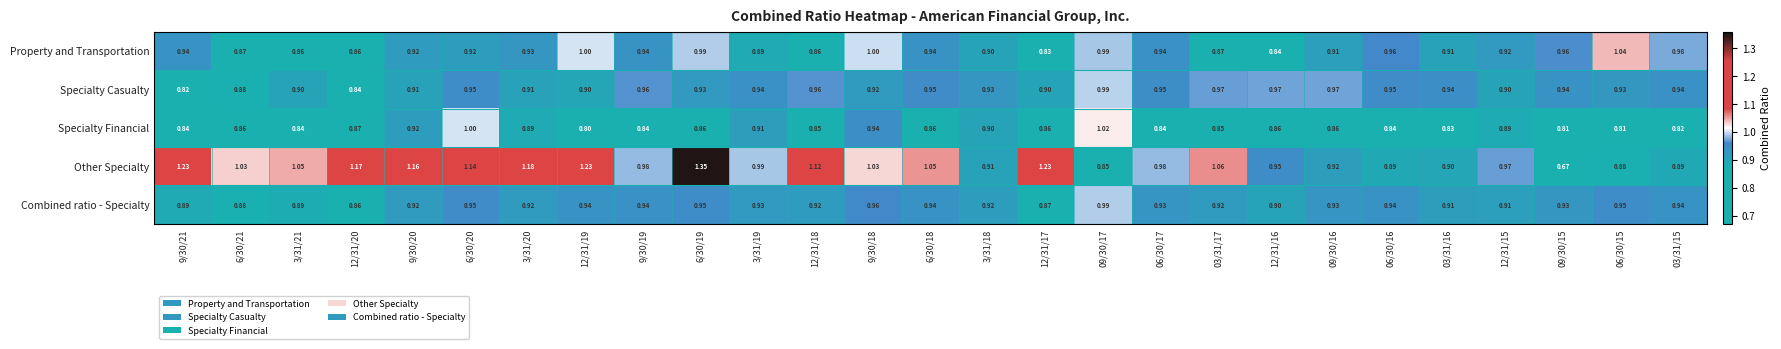

Rank the series at 12/31/16 from lowest to highest value.

Property and Transportation, Specialty Financial, Combined ratio - Specialty, Other Specialty, Specialty Casualty